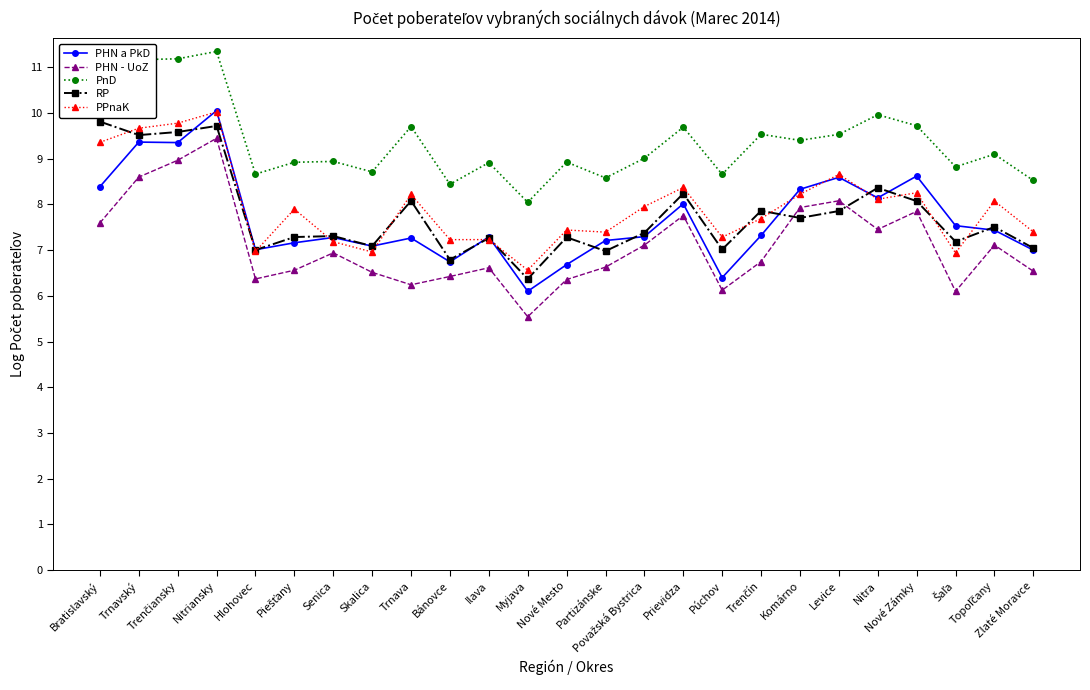

True or false: RP has a value of 13.5 at Trnava.

False